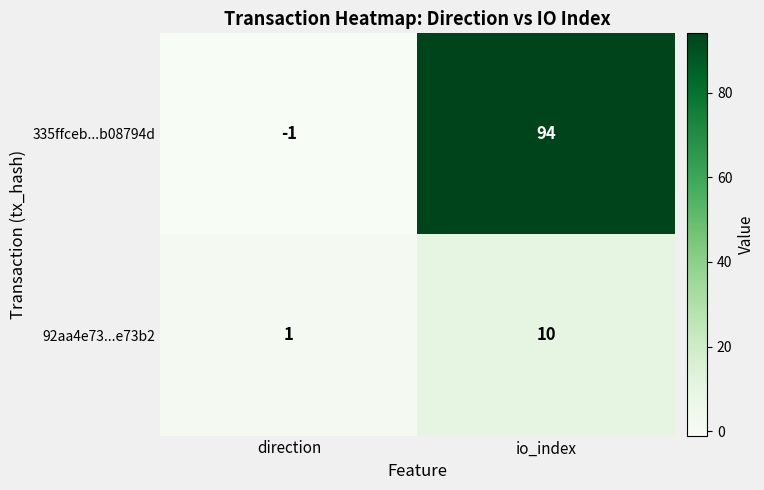

Reading left to right, transcribe all the data shown in this chart.

335ffceb...b08794d: direction=-1	io_index=94
92aa4e73...e73b2: direction=1	io_index=10